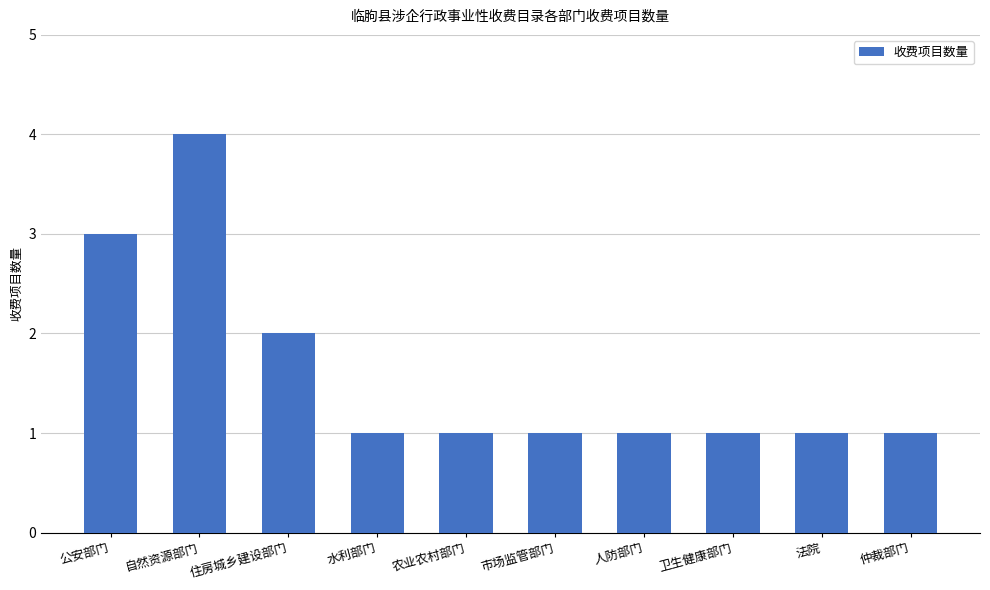

Is it true that the value at 水利部门 is 1?

True